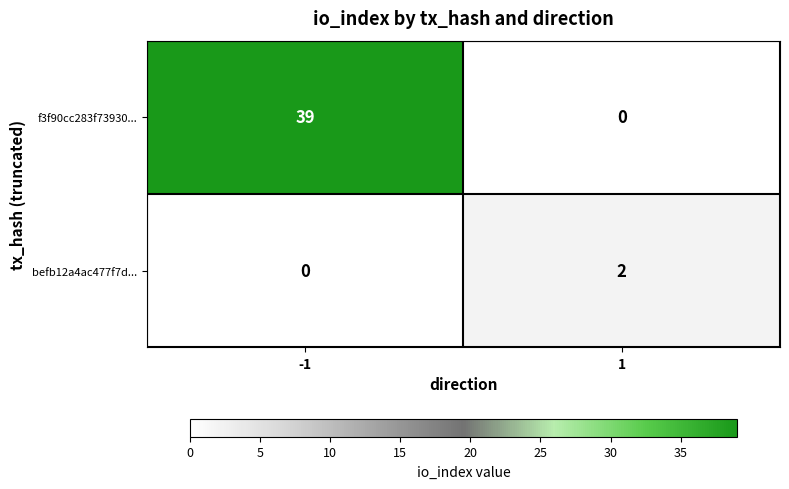

Is it true that befb12a4ac477f7d... equals -1 at -1?

False